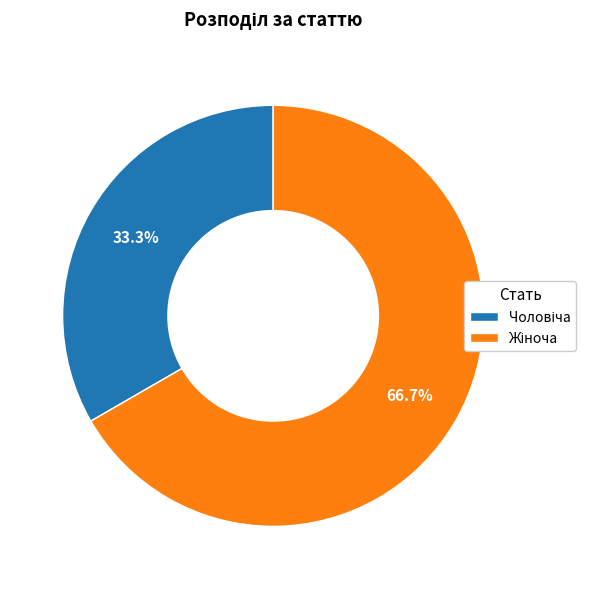

Is there a majority slice in this chart?

Yes